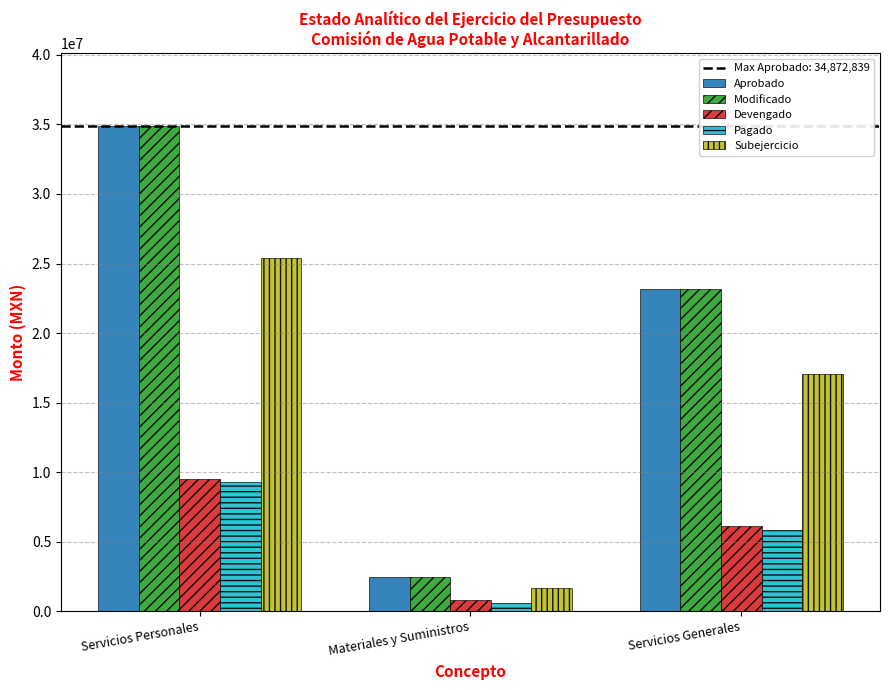

Which label corresponds to the smallest value in the chart?

Materiales y Suministros